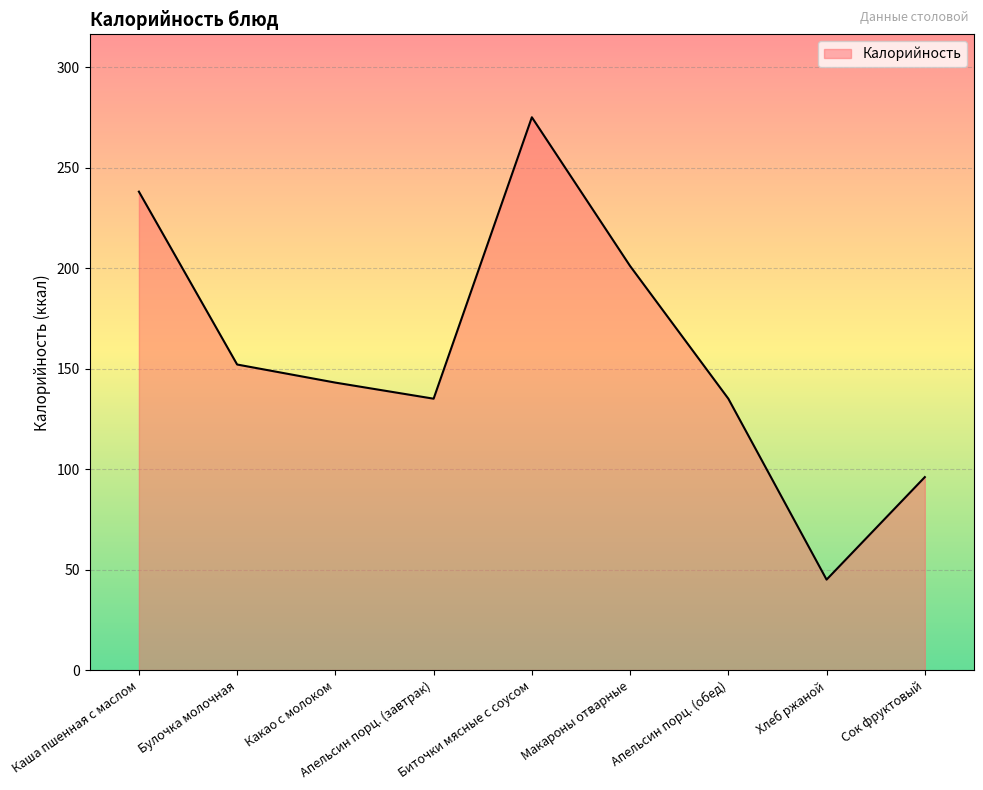

Does the chart display data point markers on the line(s)?

No